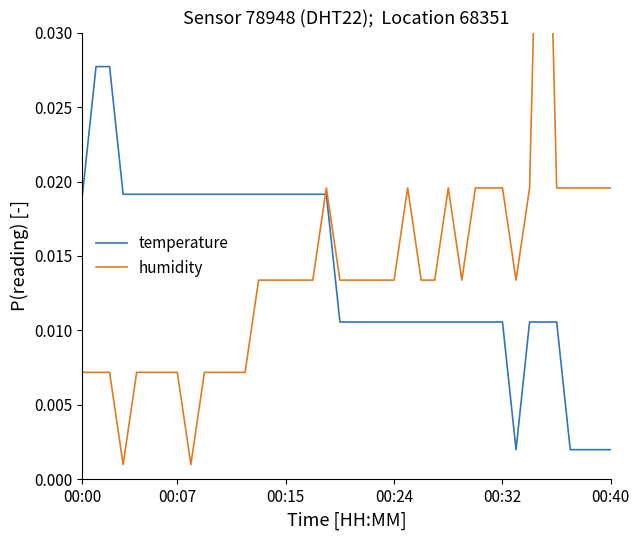

The temperature series shows 0.0 at 10. True or false?

False